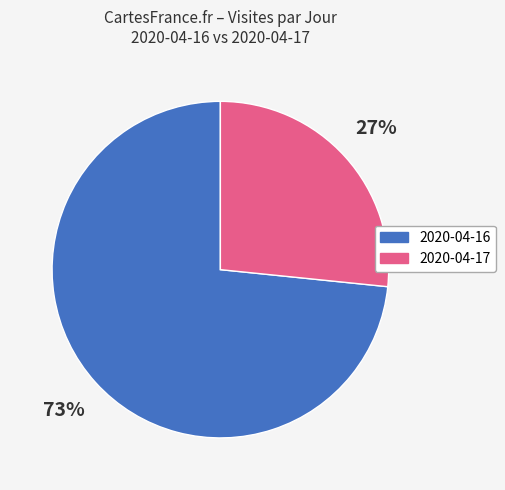

Rank the categories by value from highest to lowest.

2020-04-16, 2020-04-17